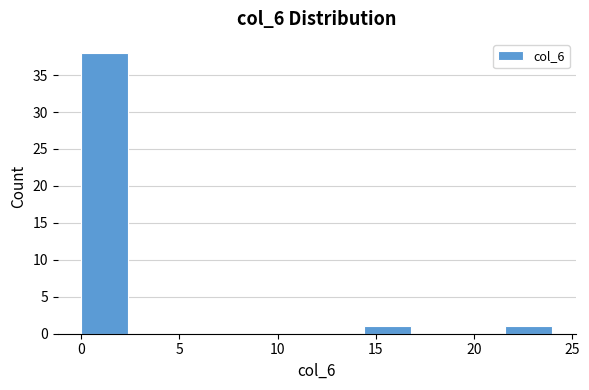

Reading left to right, transcribe this chart: for each bar, give the range it covers on the x-axis and its height. Neither the bar edges nor the heights are printed on the chart, so give them approximately, as read against the axes.

0.0 to 2.4: 38
2.4 to 4.8: 0
4.8 to 7.2: 0
7.2 to 9.6: 0
9.6 to 12.0: 0
12.0 to 14.4: 0
14.4 to 16.8: 1
16.8 to 19.2: 0
19.2 to 21.6: 0
21.6 to 24.0: 1